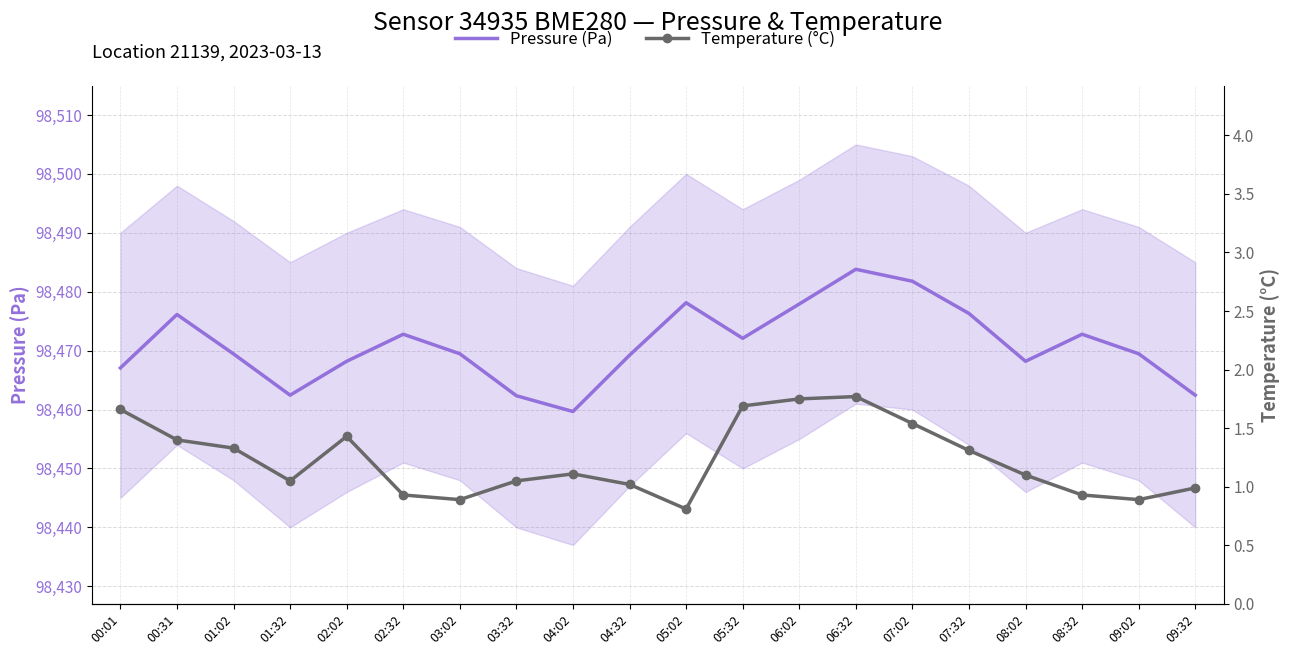

What is the minimum value for Temperature (°C)?

0.8